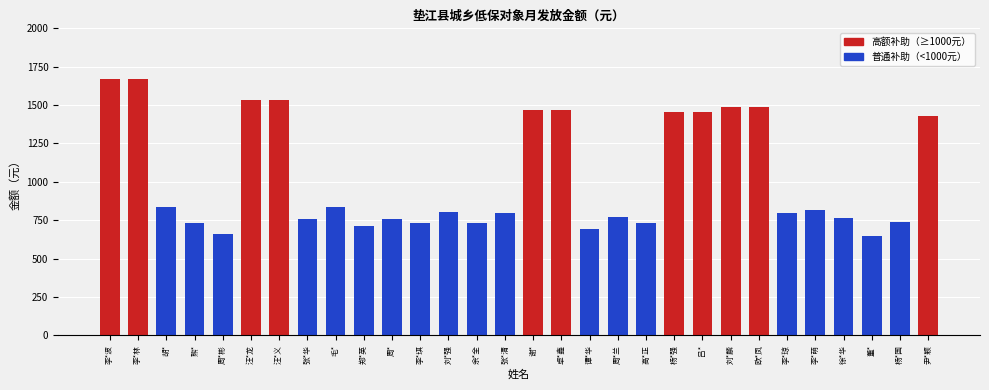

How many data points are less than 805?

15